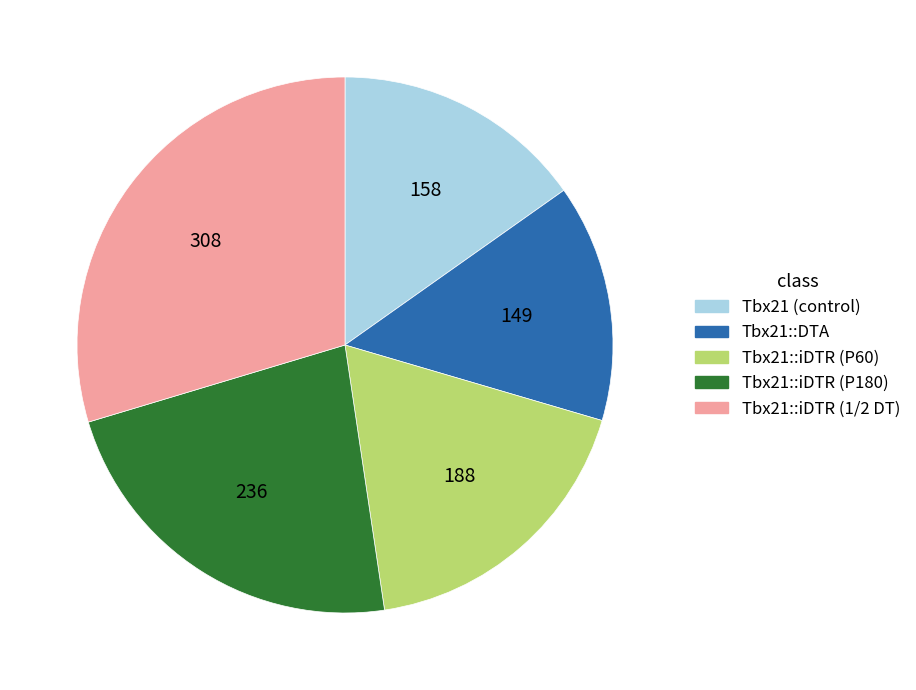

Approximately how many times larger is the value at Tbx21::iDTR (1/2 DT) compared to Tbx21 (control)?

1.9